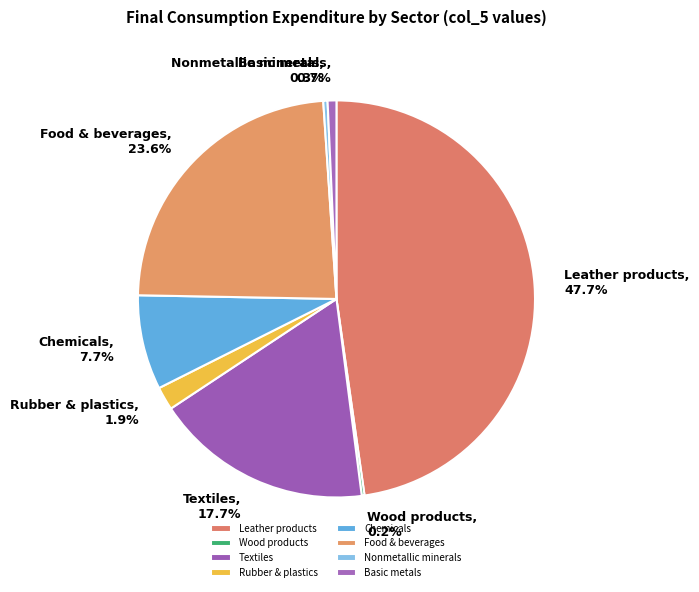

Is there any slice that represents more than half of the pie?

No